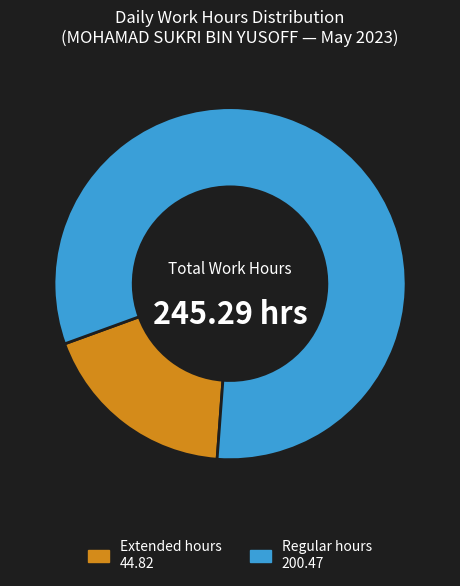

Combined, do Extended hours 44.82 and Regular hours 200.47 account for over 50%?

Yes